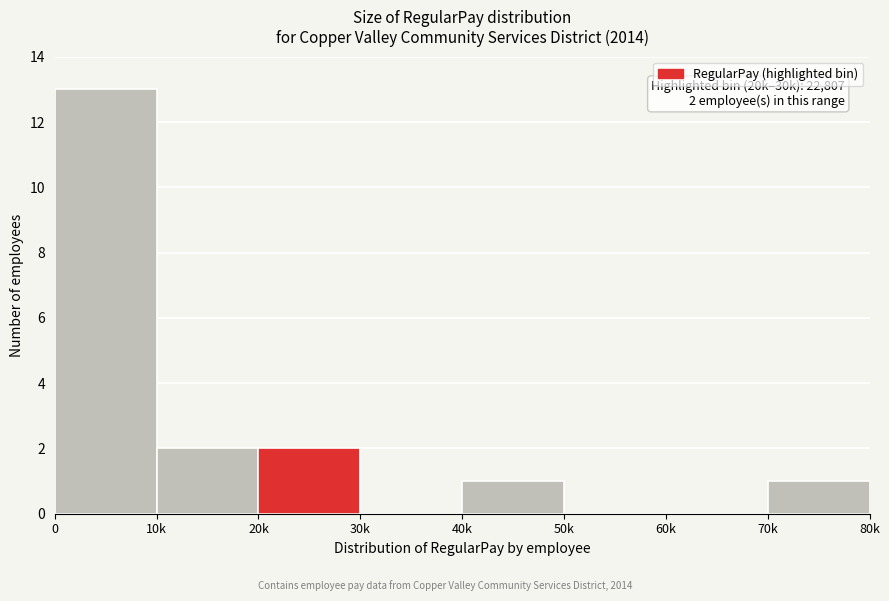

Reading left to right, what are all the values shown in this chart?

0=13	10k=2	20k=2	30k=0	40k=1	50k=0	60k=0	70k=1